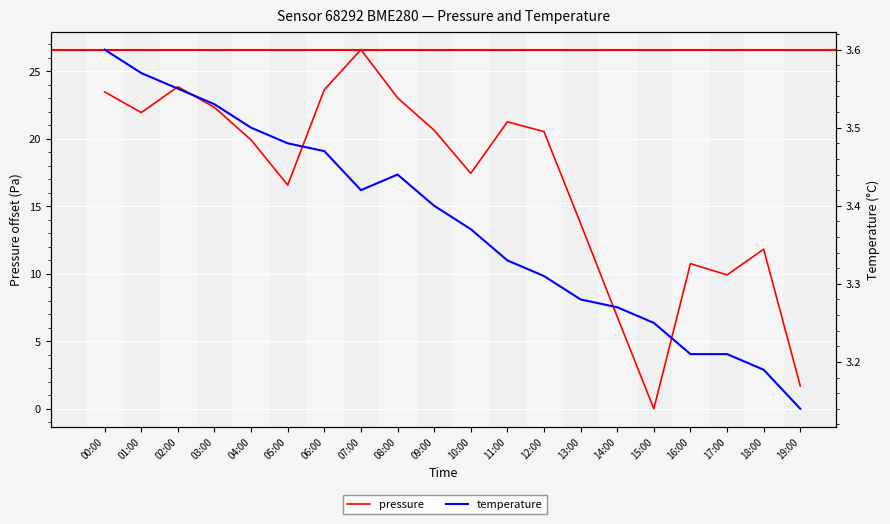

How many lines are shown in the chart?

2